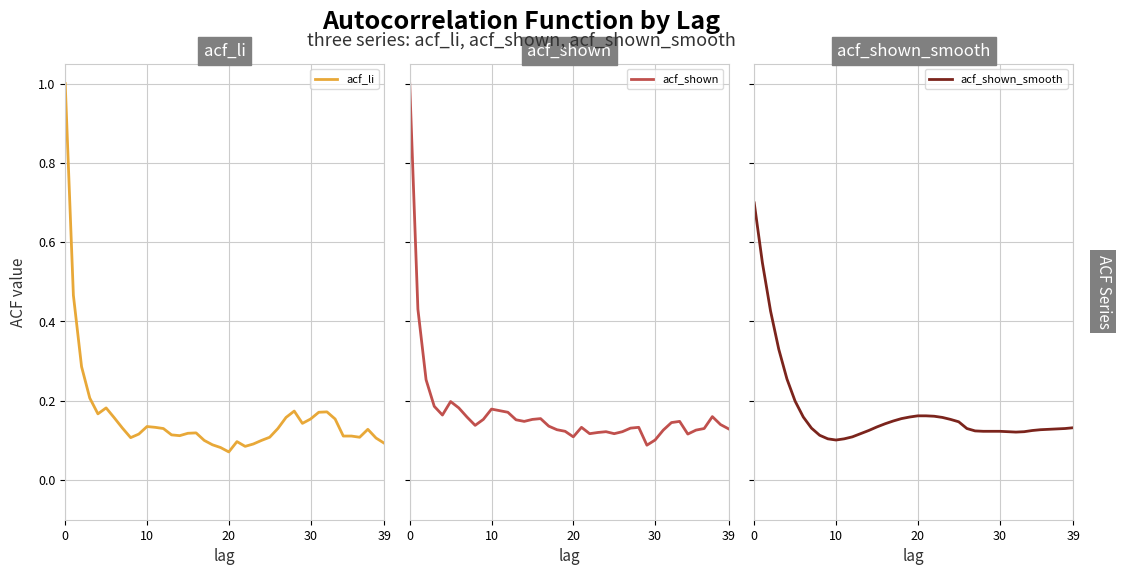

True or false: acf_li has a value of 0.1 at 15.

True